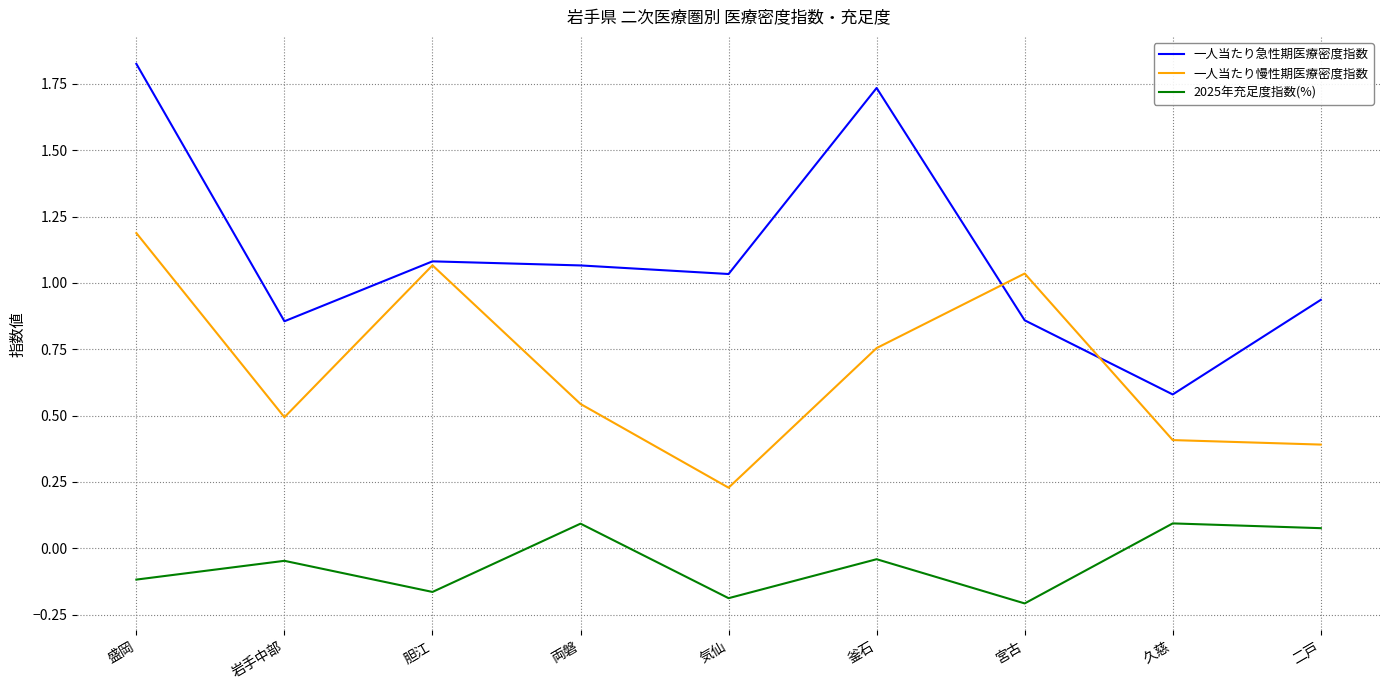

List the series in order of their overall mean, highest first.

一人当たり急性期医療密度指数, 一人当たり慢性期医療密度指数, 2025年充足度指数(%)